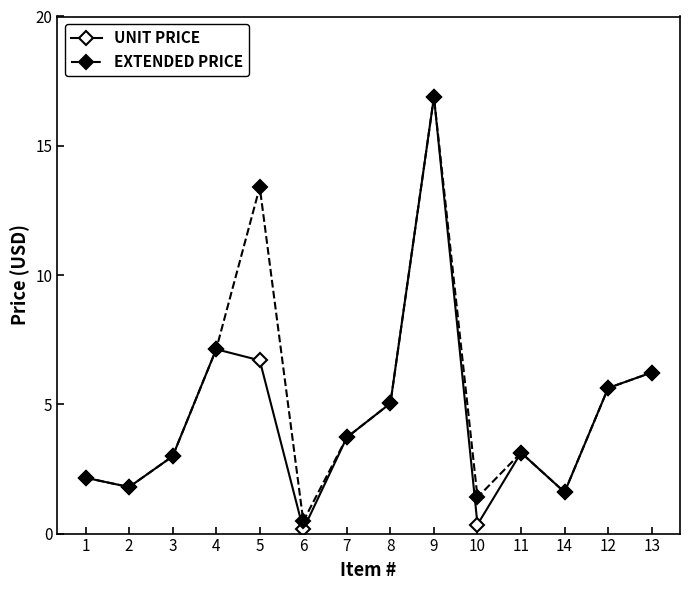

What is the value of the UNIT PRICE point at the 9th from the left?

16.9